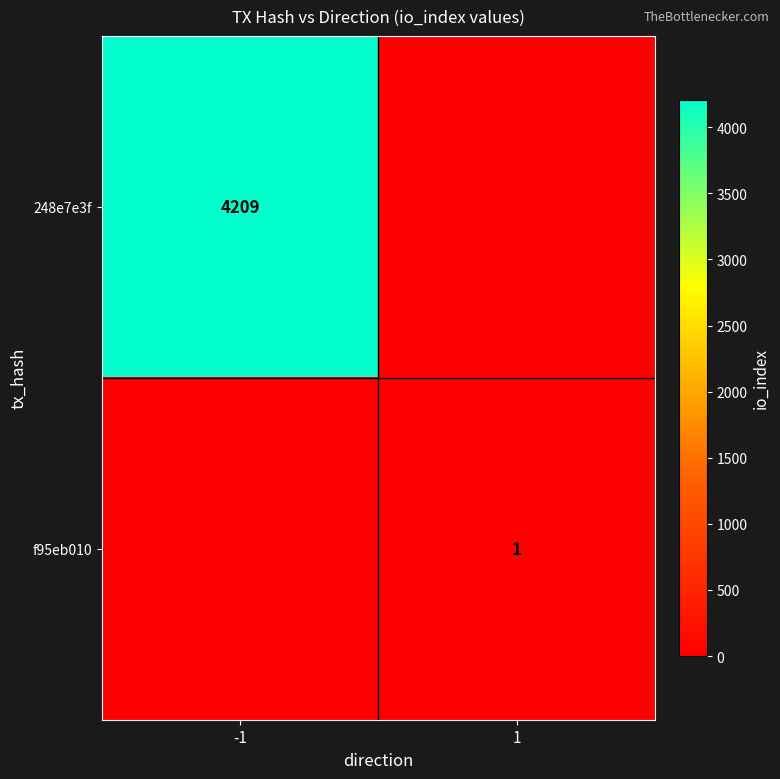

Count the number of data series in this chart.

2